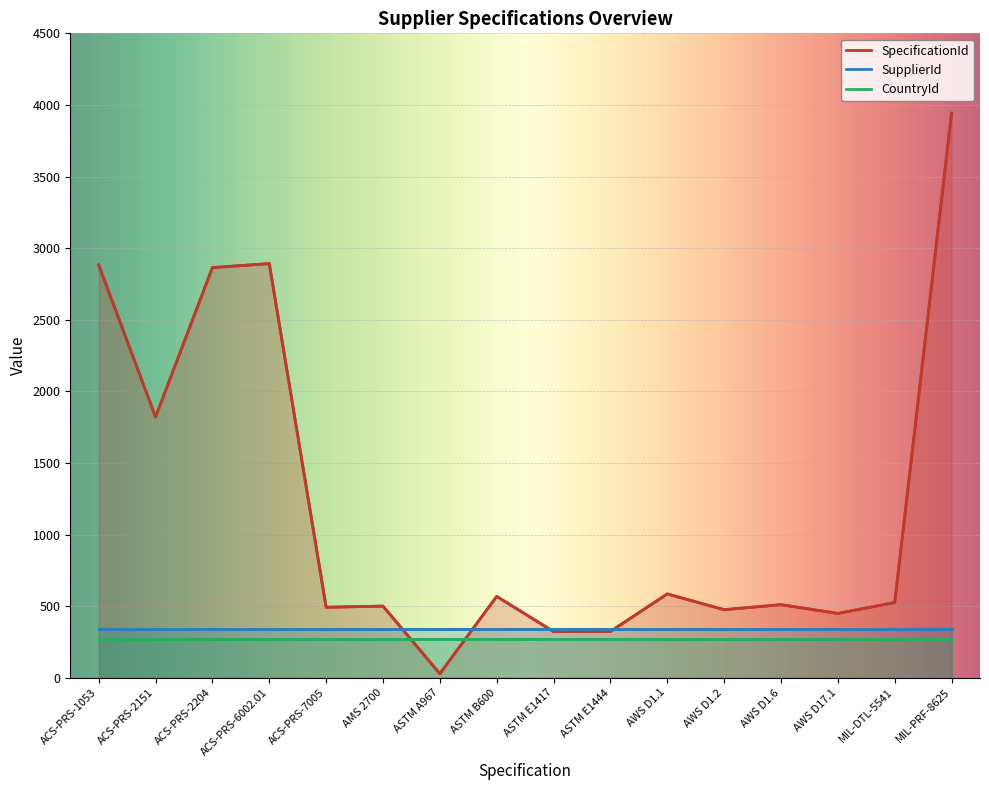

Where is CountryId nearest to the value 268?

ACS-PRS-1053